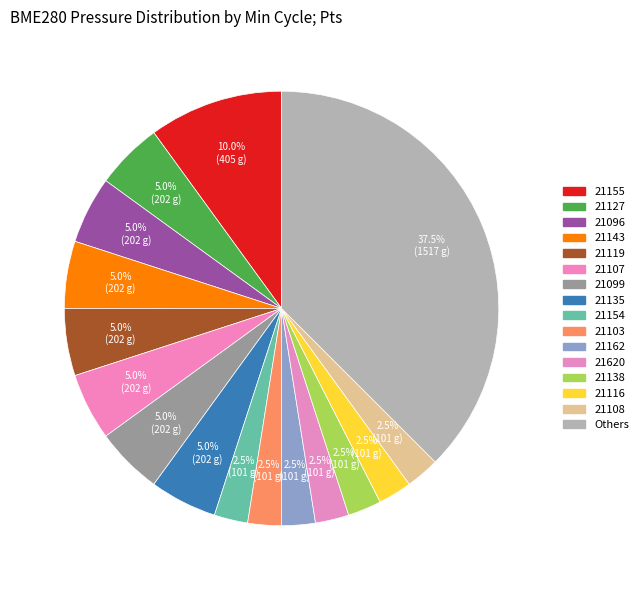

How many segments does this pie chart have?

16